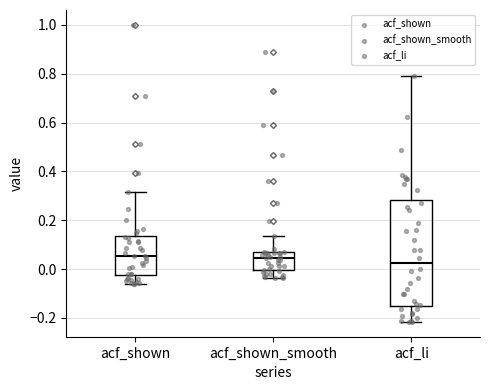

Reading left to right, read every box against the y-axis: the position of its median line, the range the box covers, and the ends of its whiskers. The values are not printed on the chart, so give them approximately, as read against the axis.

acf_shown: median 0.06, box -0.02 to 0.14, whiskers -0.06 to 0.32
acf_shown_smooth: median 0.04, box 0.00 to 0.06, whiskers -0.04 to 0.14
acf_li: median 0.02, box -0.16 to 0.28, whiskers -0.22 to 0.80